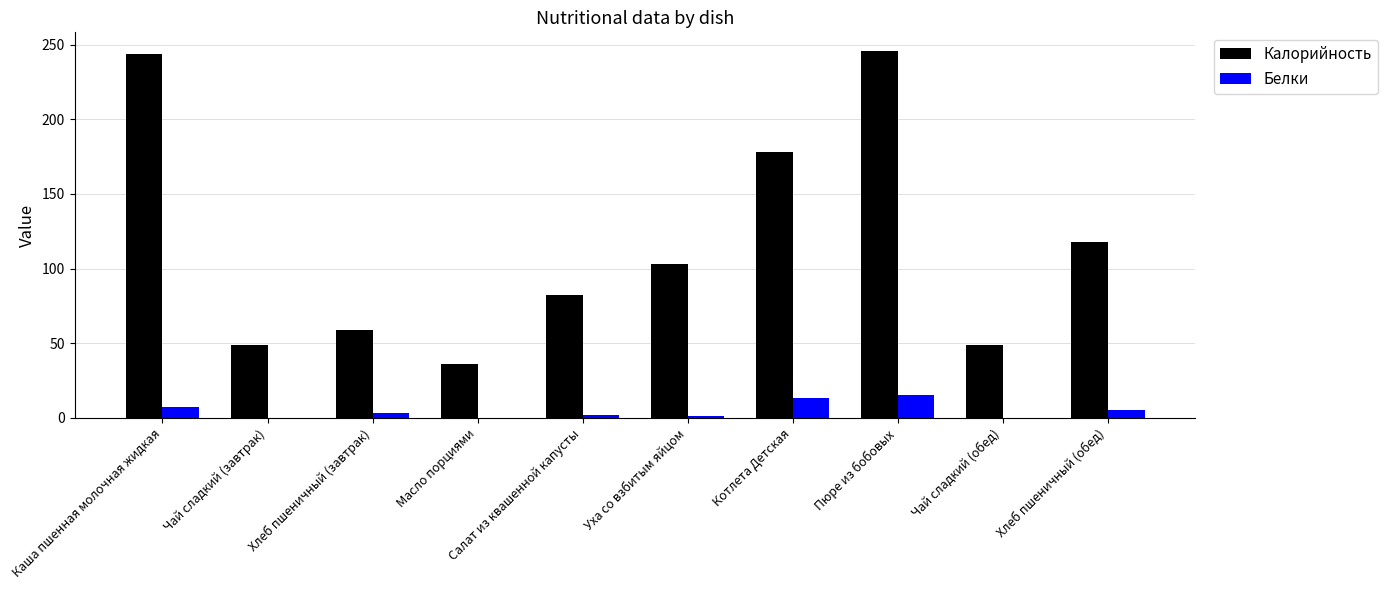

Which series has the largest total across all categories?

Калорийность